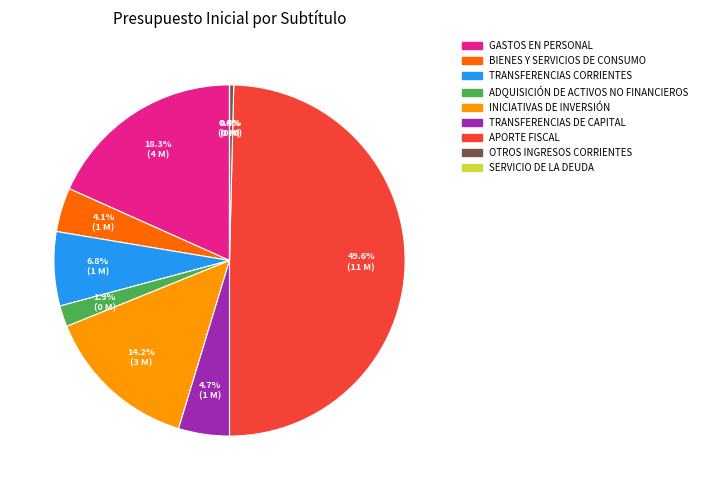

Between GASTOS EN PERSONAL and ADQUISICIÓN DE ACTIVOS NO FINANCIEROS, which is larger?

GASTOS EN PERSONAL